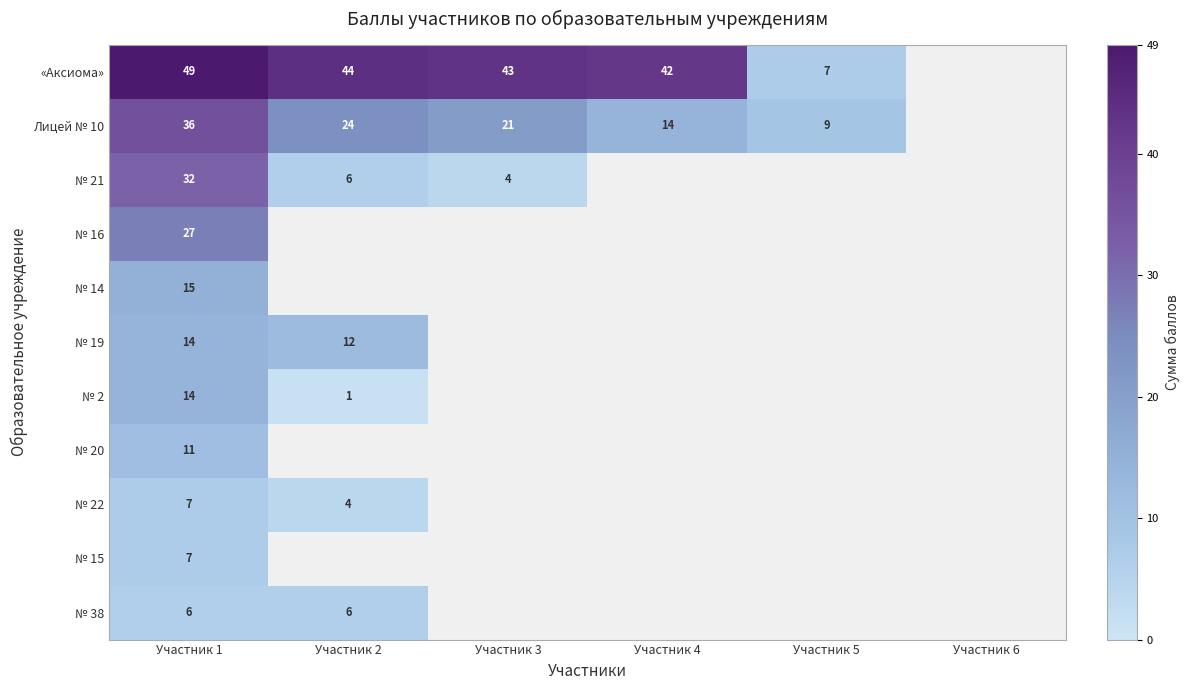

Is it true that «Аксиома» equals 43 at Участник 3?

True